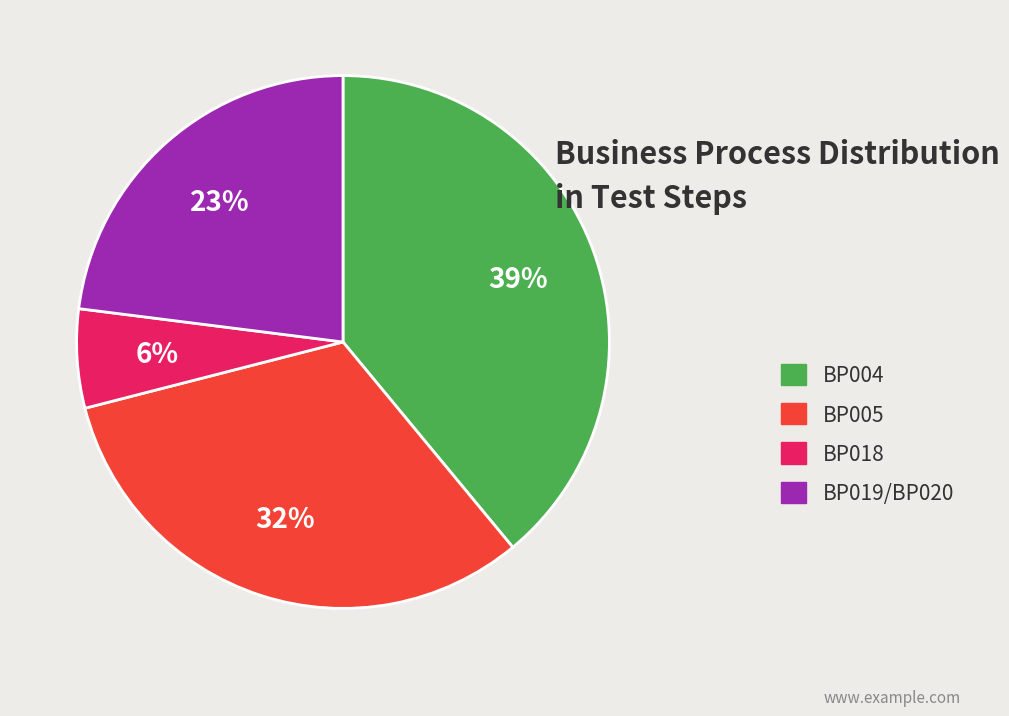

Do BP019/BP020 and BP018 together represent more than half of the pie?

No